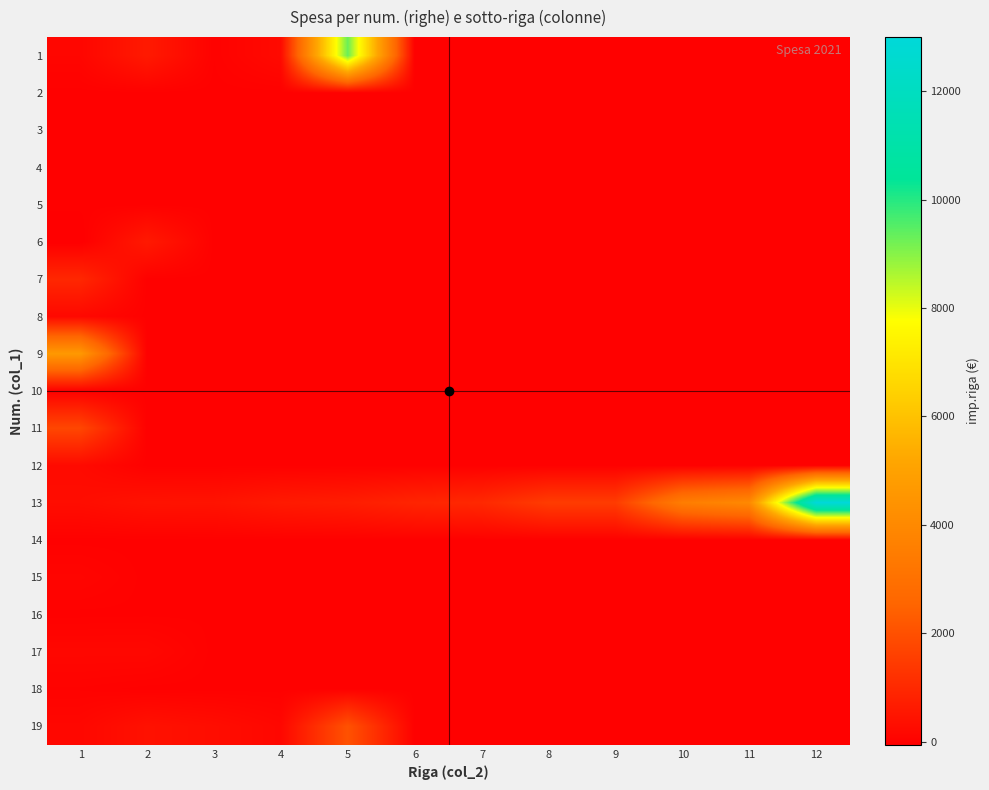

What is the difference between the highest and lowest values at 9?

1500.0